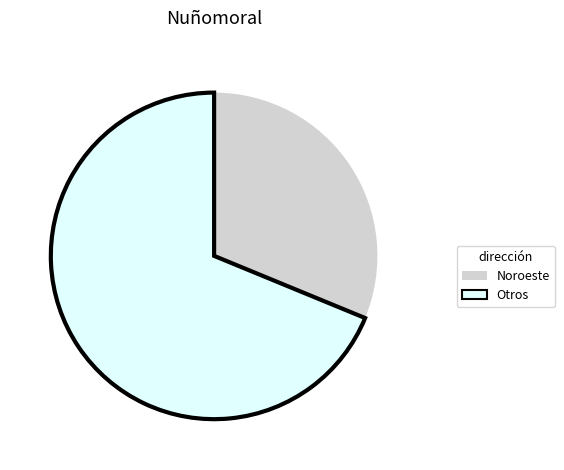

Do Noroeste and Otros together represent more than half of the pie?

Yes